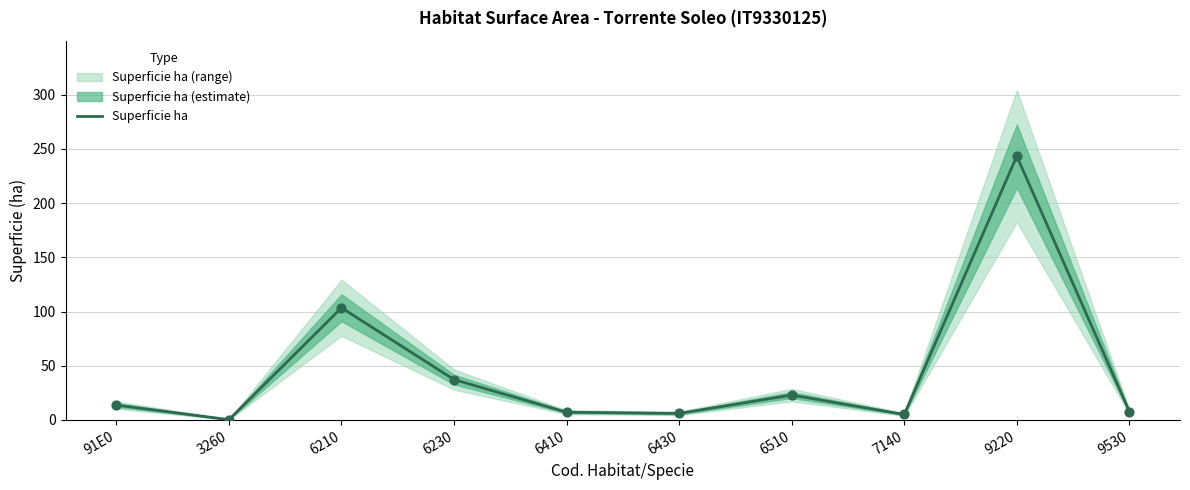

Between 6230 and 9530, which is larger?

6230